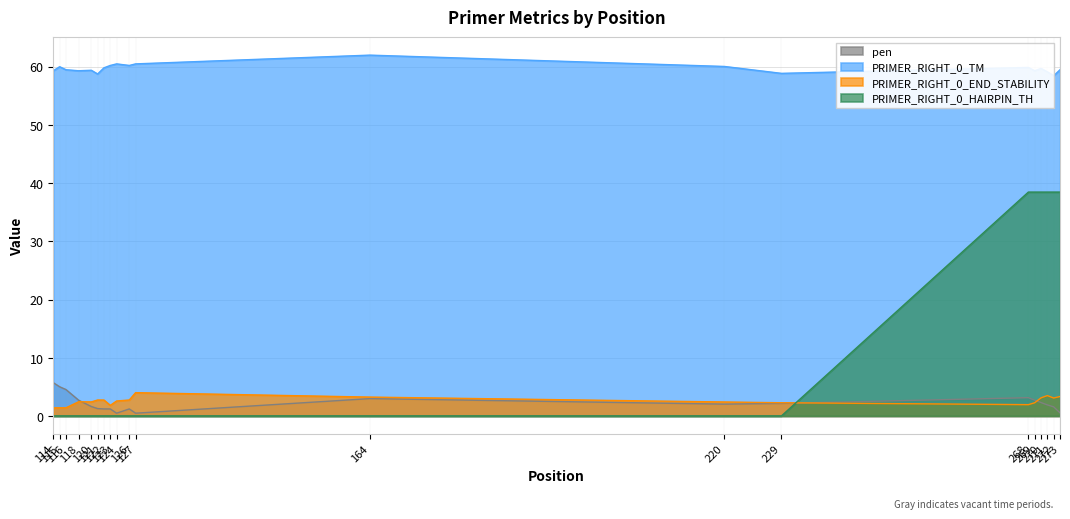

True or false: PRIMER_RIGHT_0_END_STABILITY and PRIMER_RIGHT_0_TM cross at least once.

False